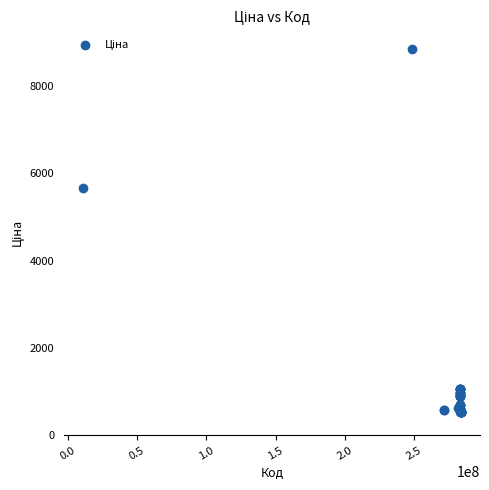

What Y value in the scatter plot is closest to 4693?

5673.8